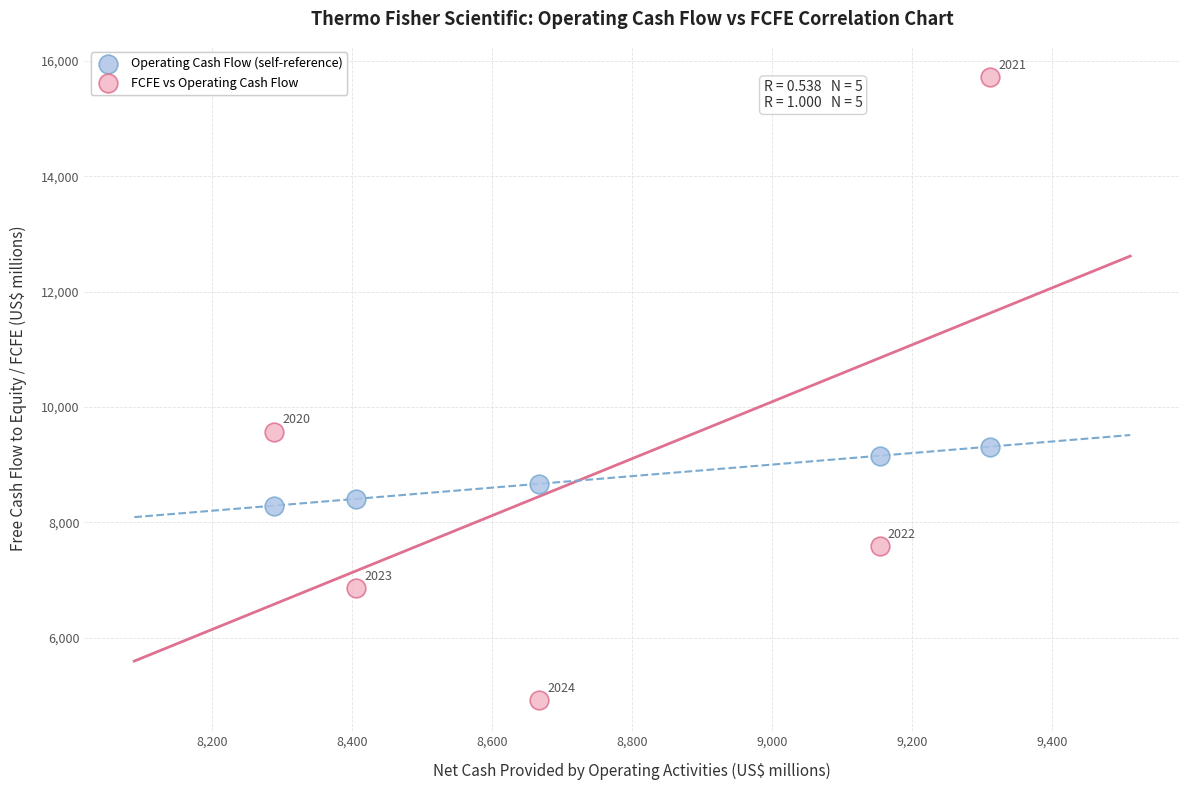

In the FCFE vs Operating Cash Flow series, what Y value is closest to 10320?

9570